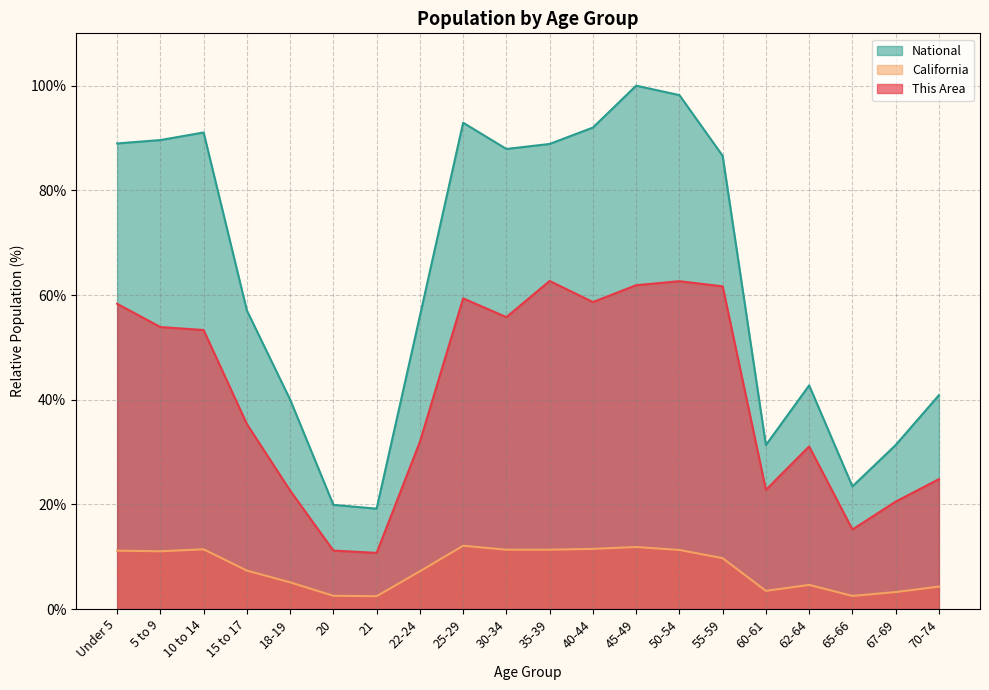

How many lines are shown in the chart?

3